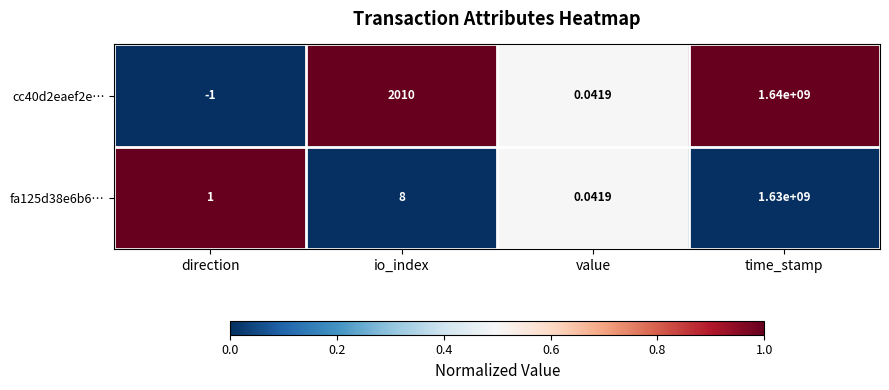

At time_stamp, list the series in order from largest to smallest.

cc40d2eaef2e…, fa125d38e6b6…